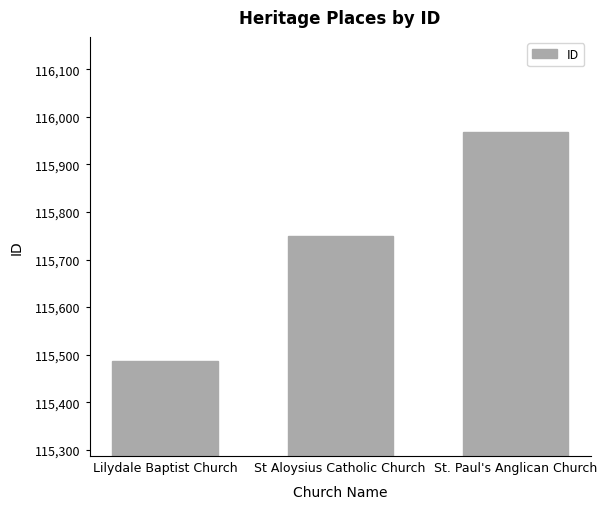

The value at St Aloysius Catholic Church is 39588. True or false?

False